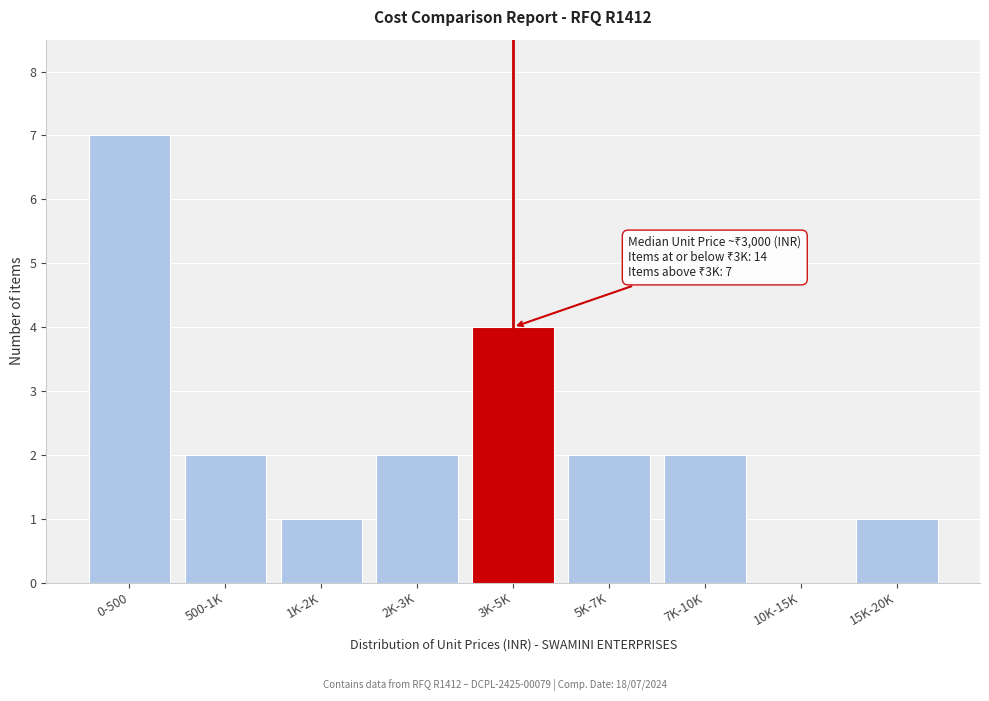

Reading right to left, list all the values displayed in this chart.

15K-20K=1	10K-15K=0	7K-10K=2	5K-7K=2	3K-5K=4	2K-3K=2	1K-2K=1	500-1K=2	0-500=7